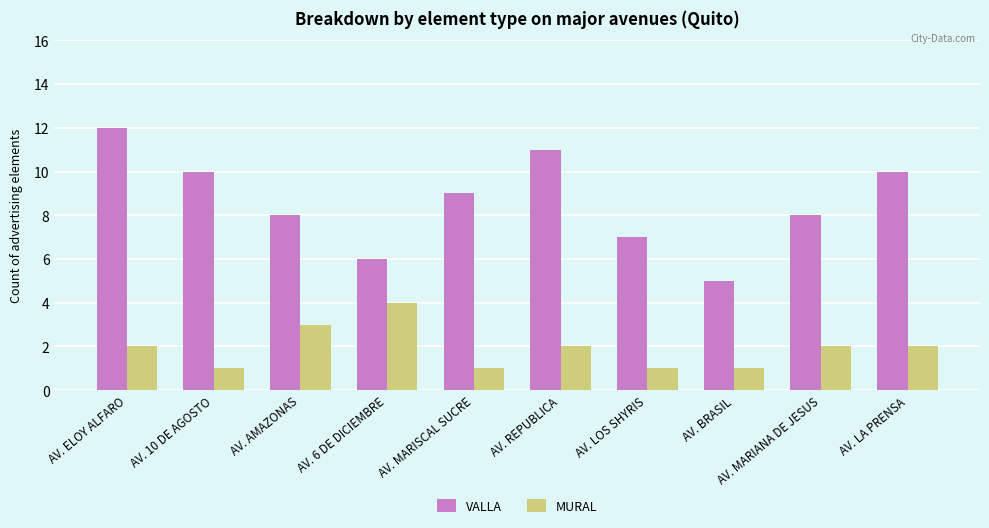

What is the sum of all MURAL values?

19